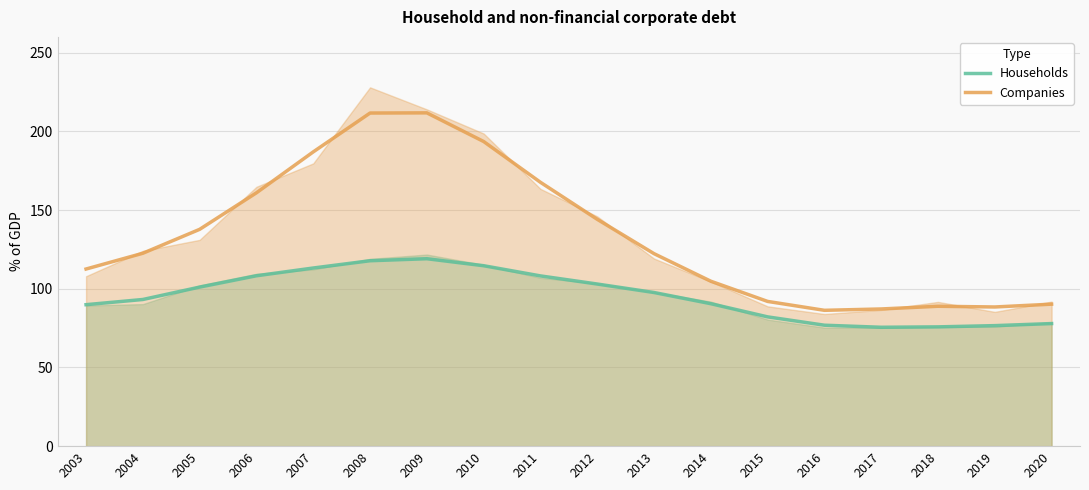

What is the approximate value of Households at 2003?

89.9